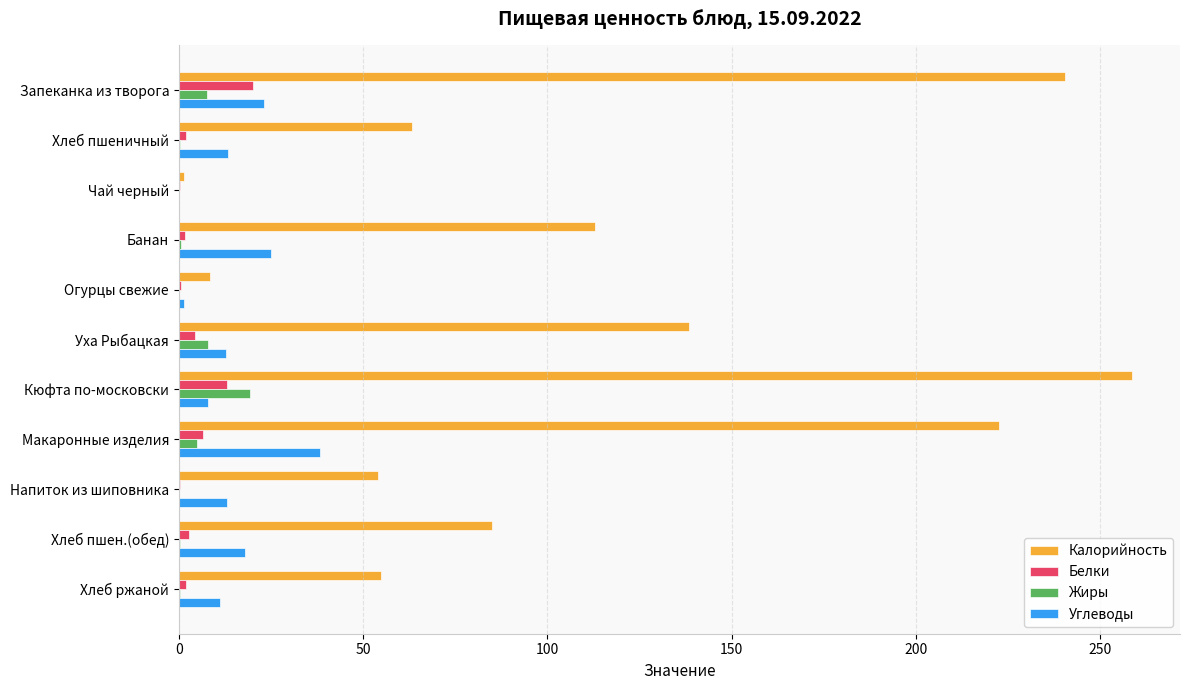

What is the highest value of the Жиры series?

19.4